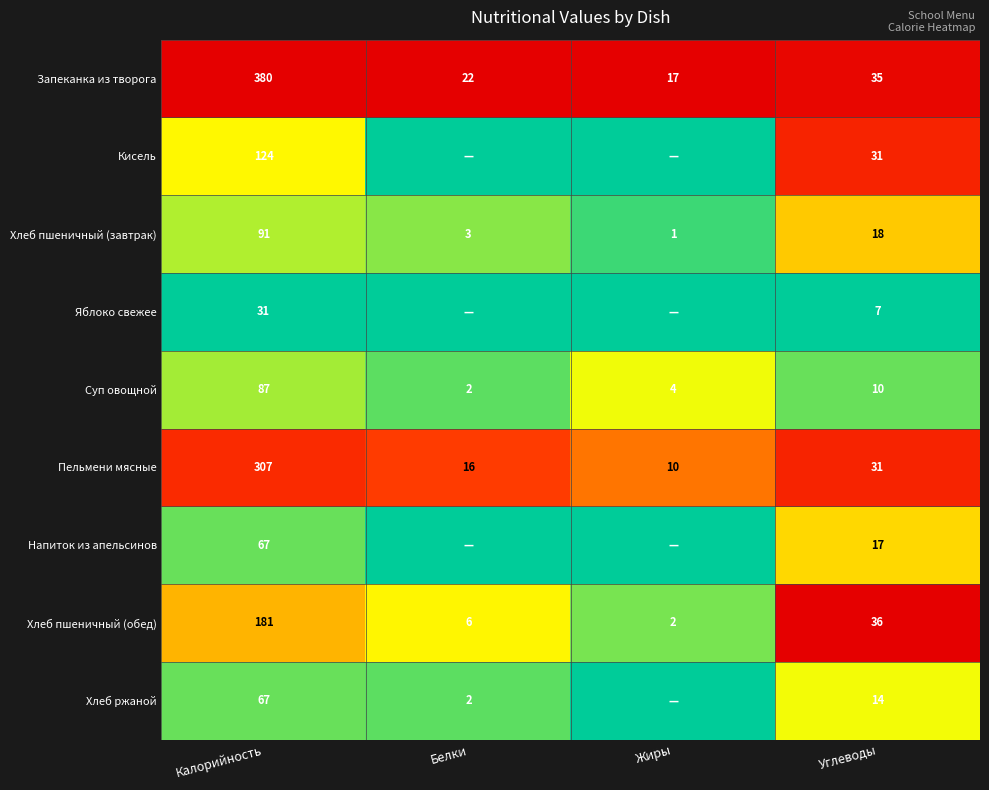

Is it true that Яблоко свежее equals 10 at Углеводы?

False